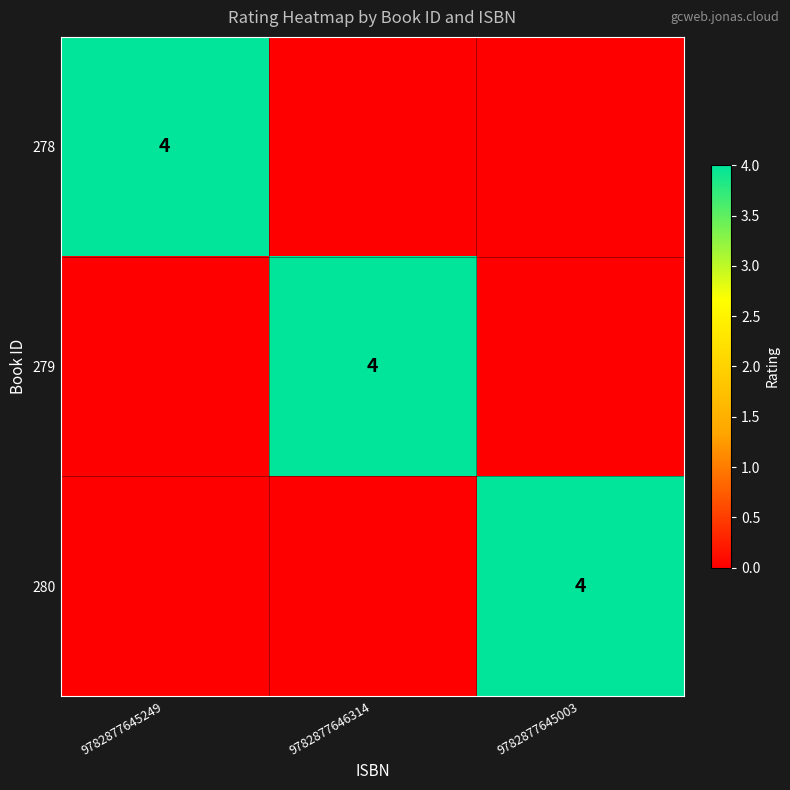

The value of 280 at 9782877645003 is 5. True or false?

False